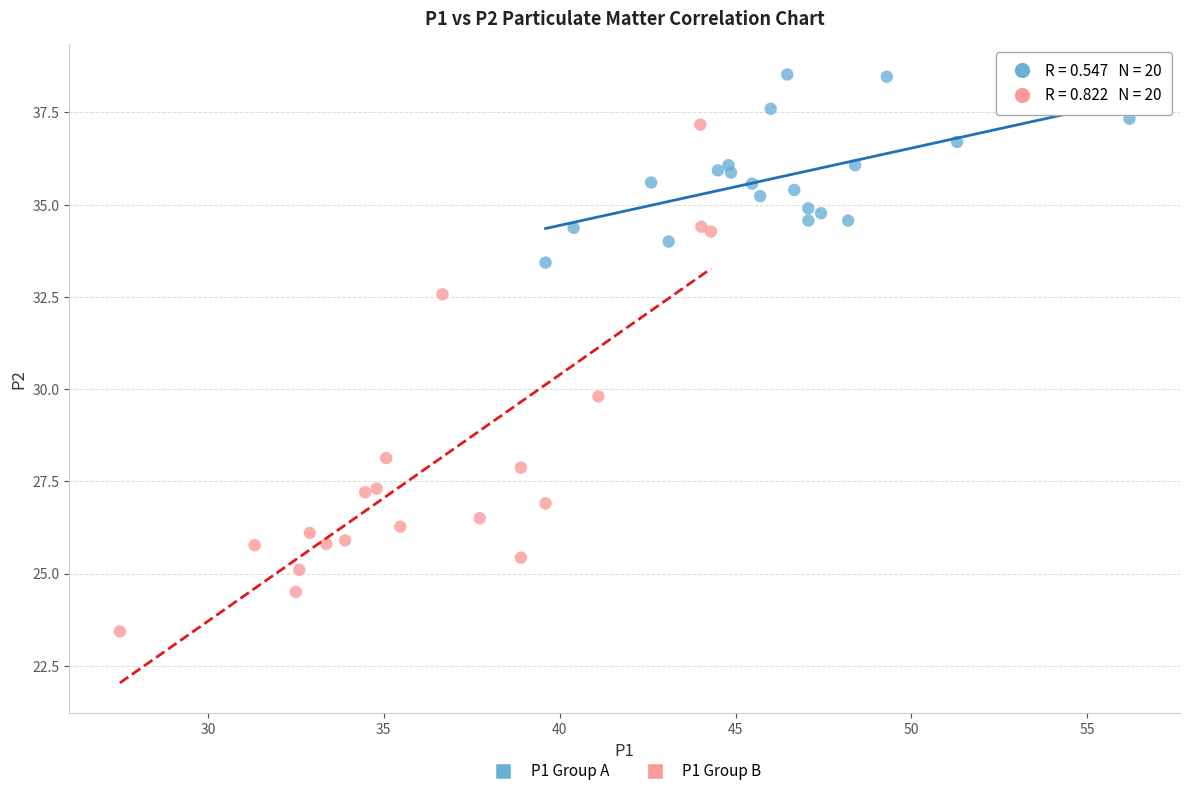

Which series has the widest spread of Y values?

P1 Group B